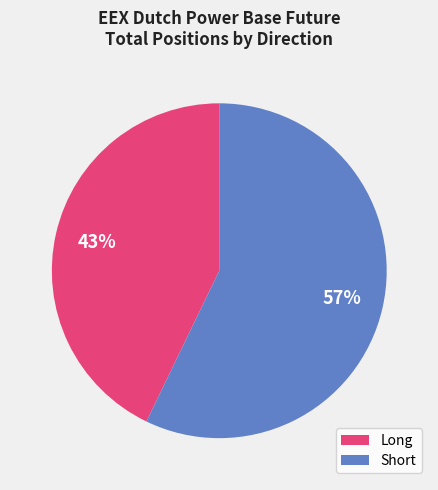

Is there a majority slice in this chart?

Yes